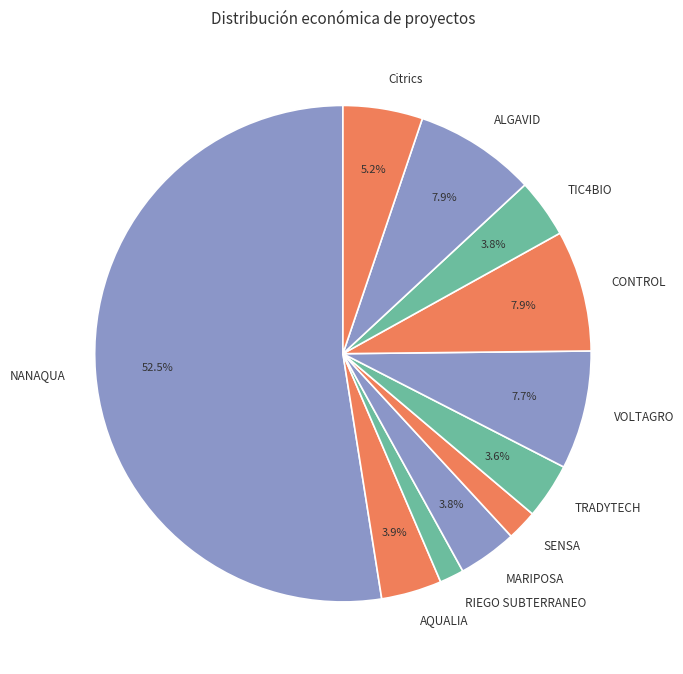

Between Citrics and TIC4BIO, which is larger?

Citrics